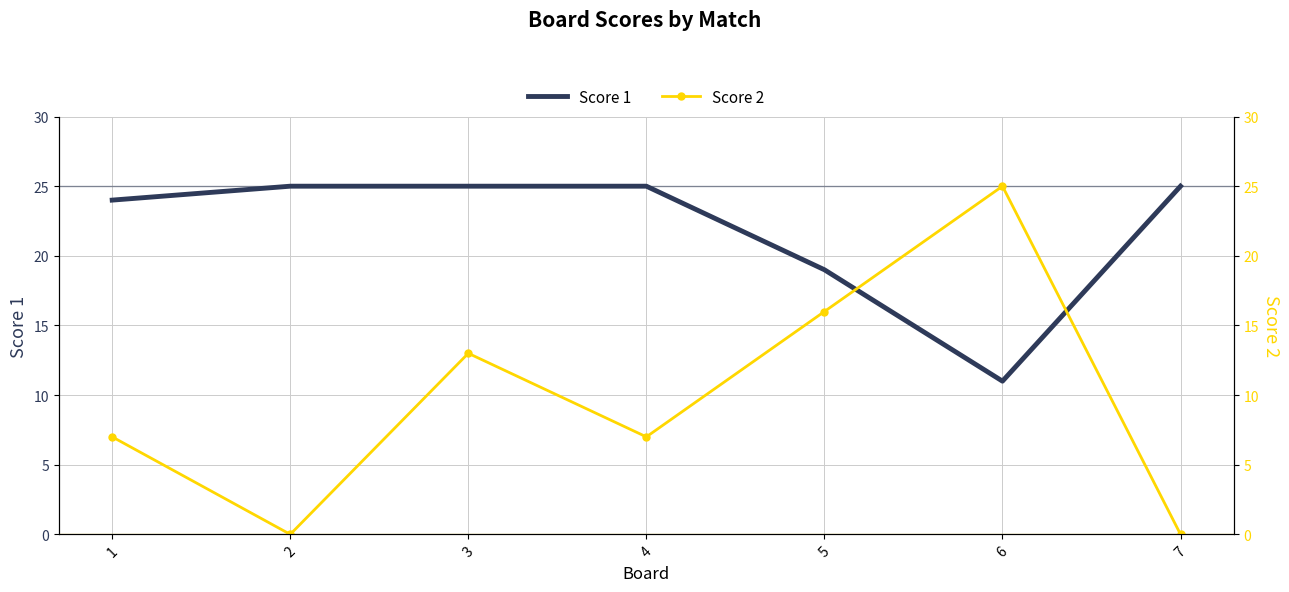

Between 4 and 6, which is larger?

4